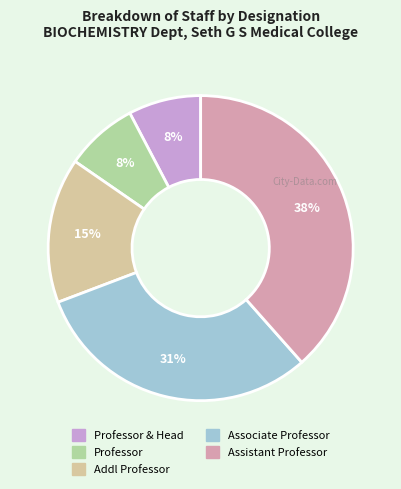

Does any single category account for the majority?

No